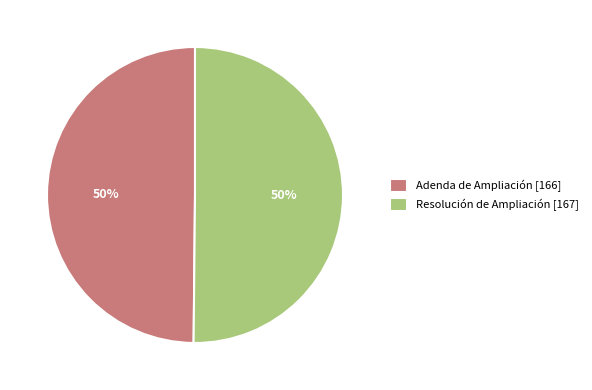

Is it true that Adenda de Ampliación is 64% of the pie?

False